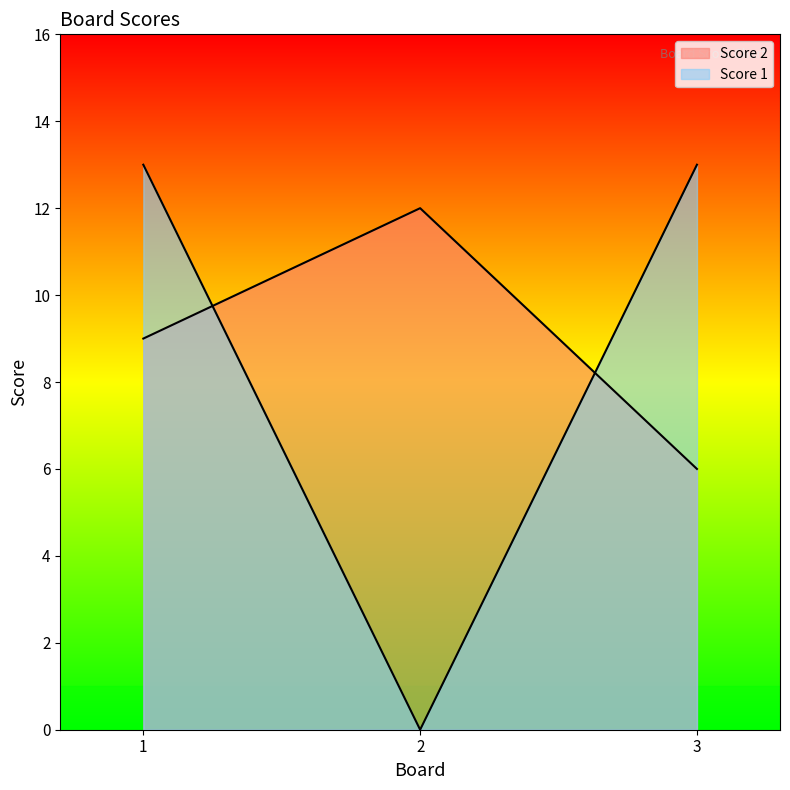

What is the total value across all series at 3?

19